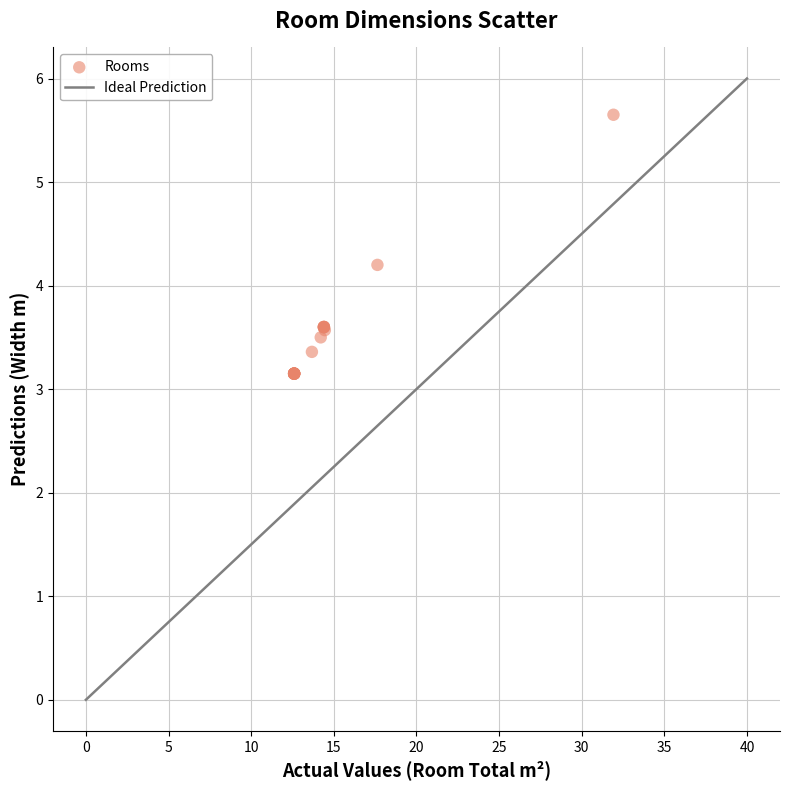

What Y value in the scatter plot is closest to 4?

4.2